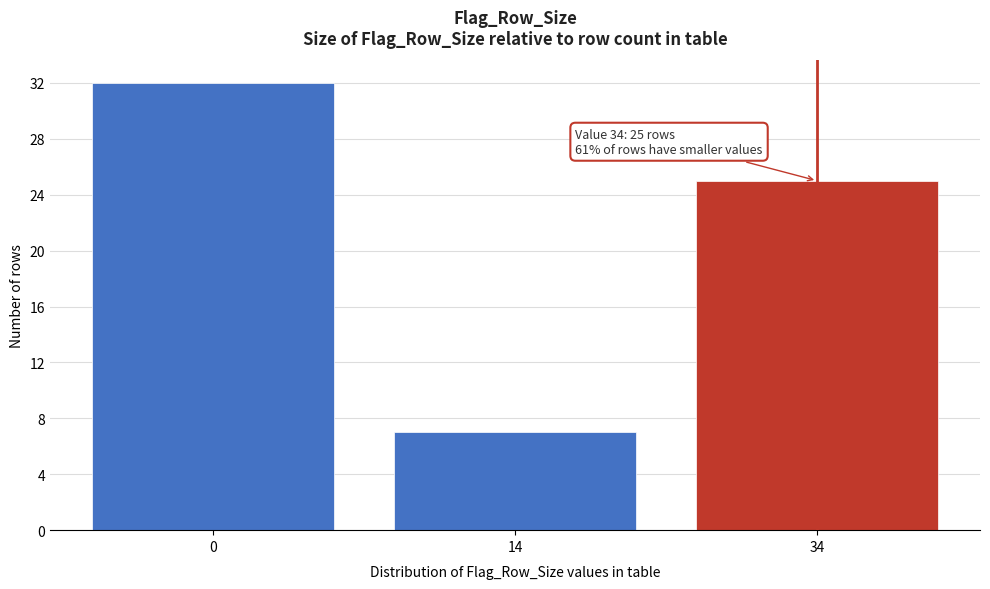

Reading right to left, extract all data points from this chart.

25	7	32